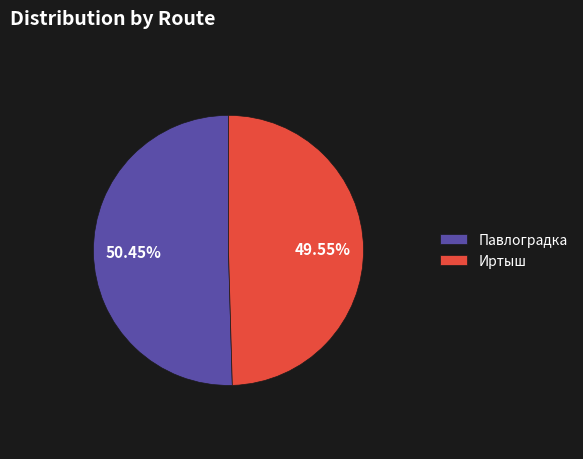

True or false: Иртыш accounts for 41% of the total.

False